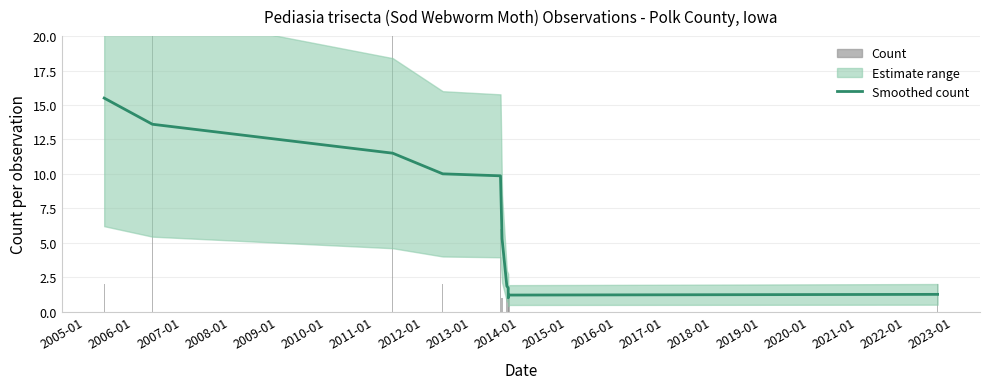

At how many categories does at least one series exceed 11?

3